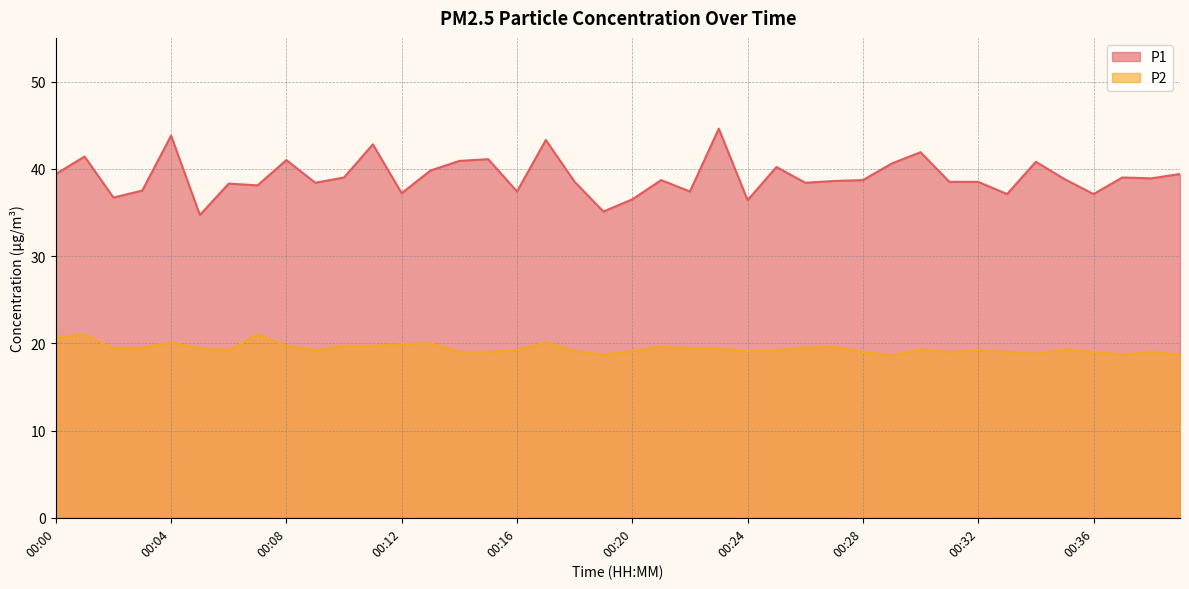

In P2, how many points are lower than both neighbors (excluding endpoints)?

9